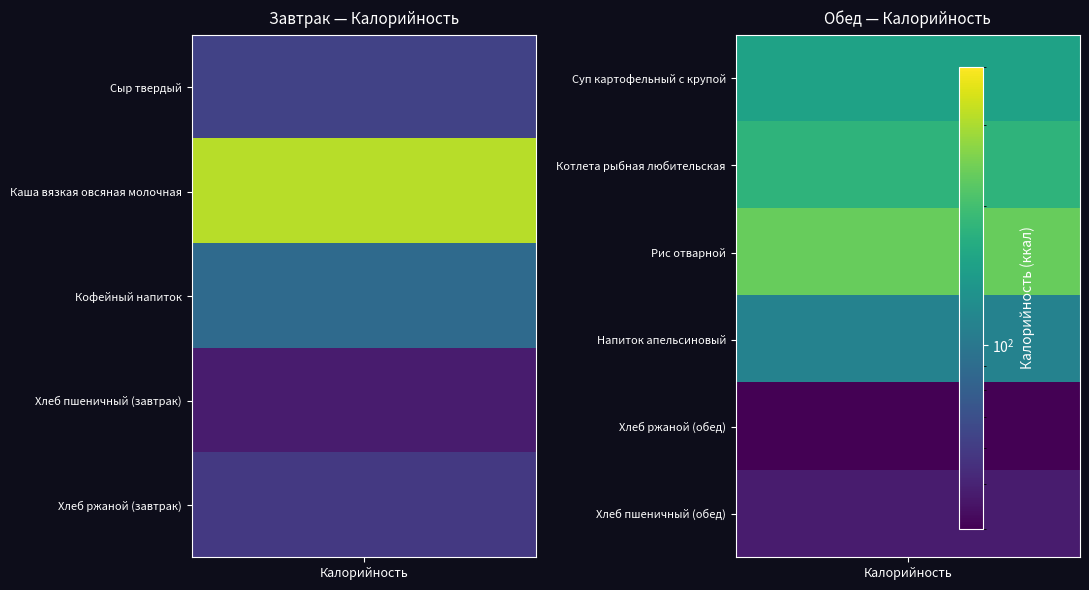

How many series are shown in this chart?

2